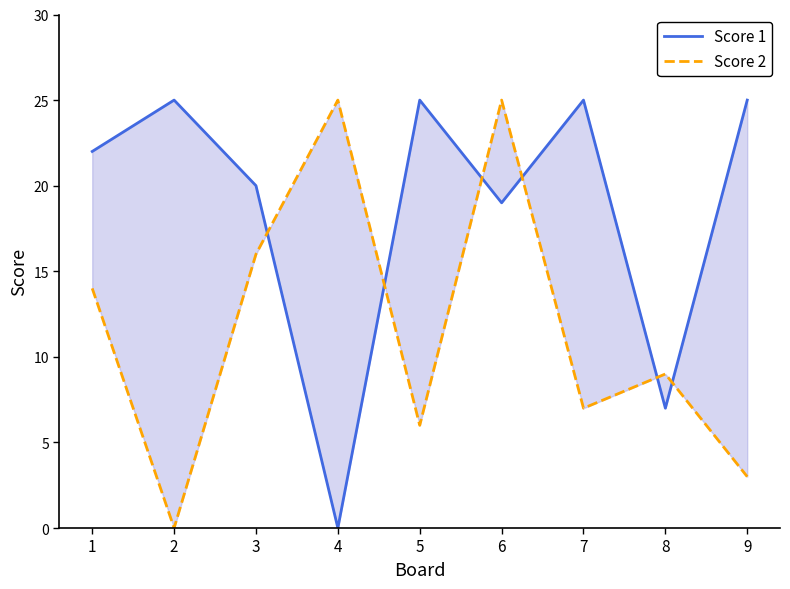

How many data points does each series have?

9